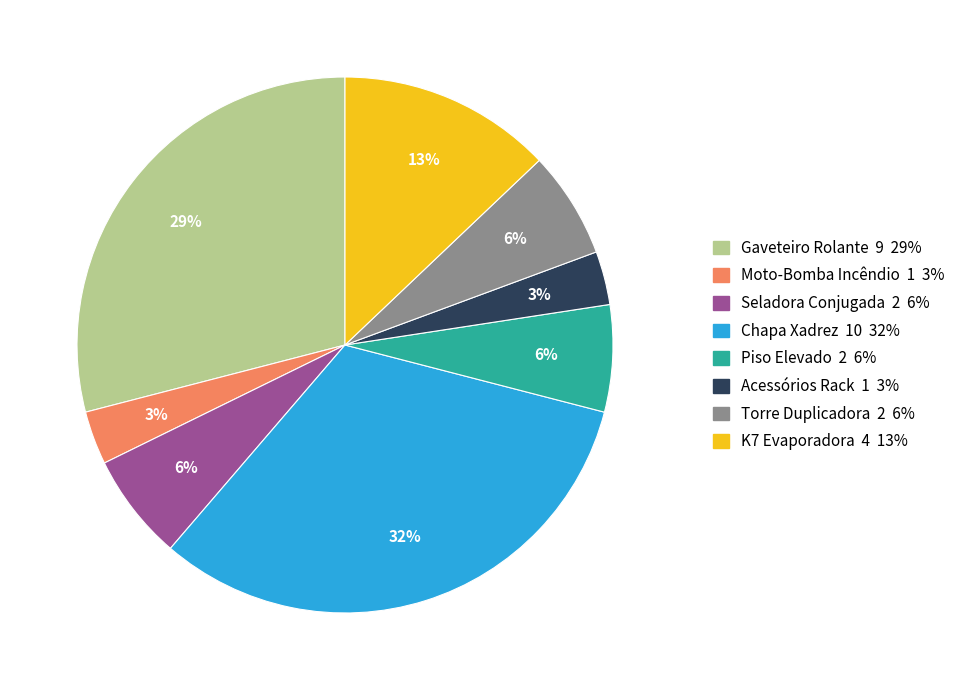

Combined, do Acessórios Rack and Torre Duplicadora account for over 50%?

No